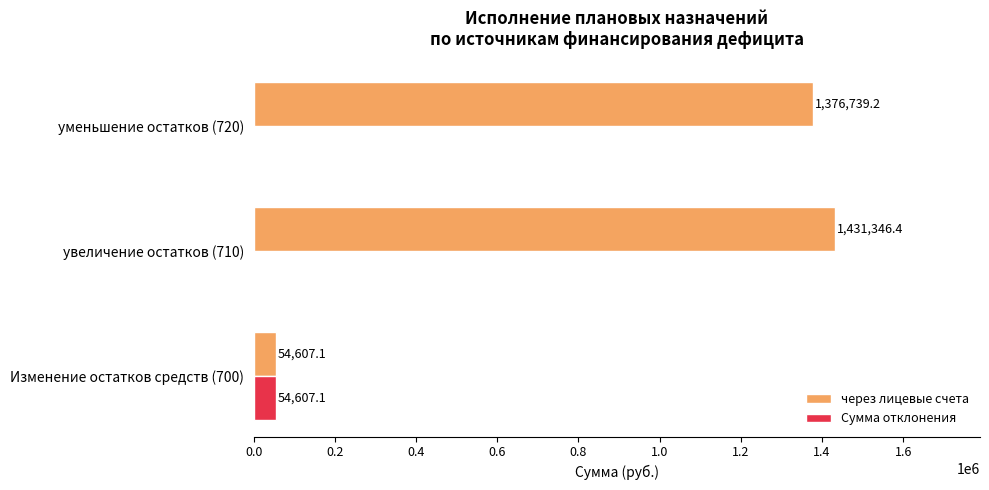

Is the value of Сумма отклонения at увеличение остатков (710) greater than the value of через лицевые счета at увеличение остатков (710)?

No